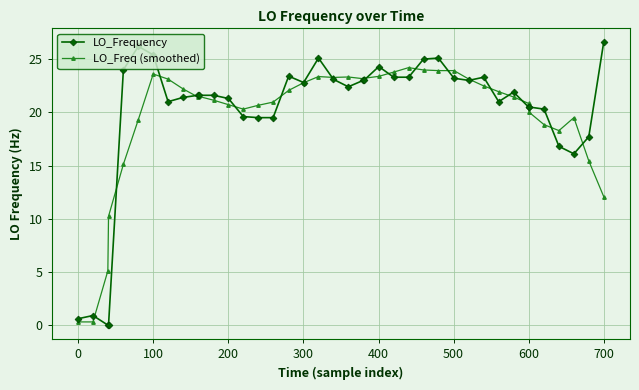

Which series has the largest total across all categories?

LO_Frequency